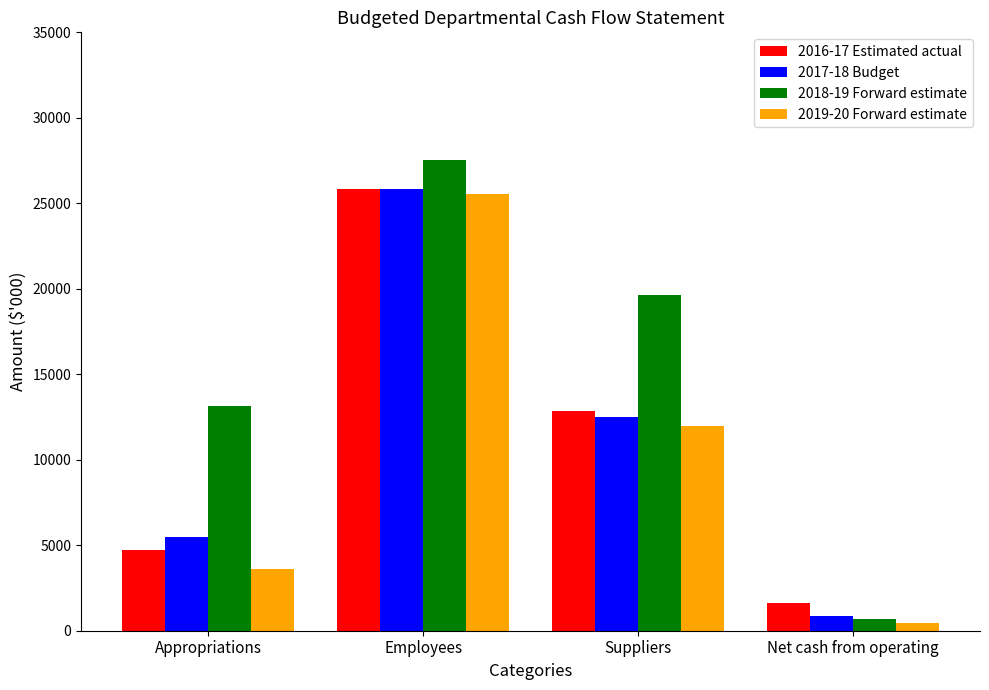

What is the lowest value of the 2018-19 Forward estimate series?

683